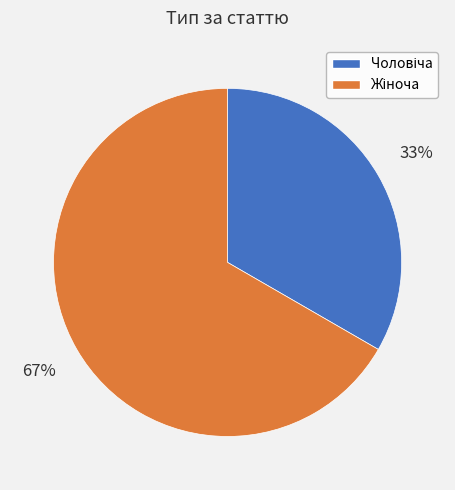

Is there a majority slice in this chart?

Yes